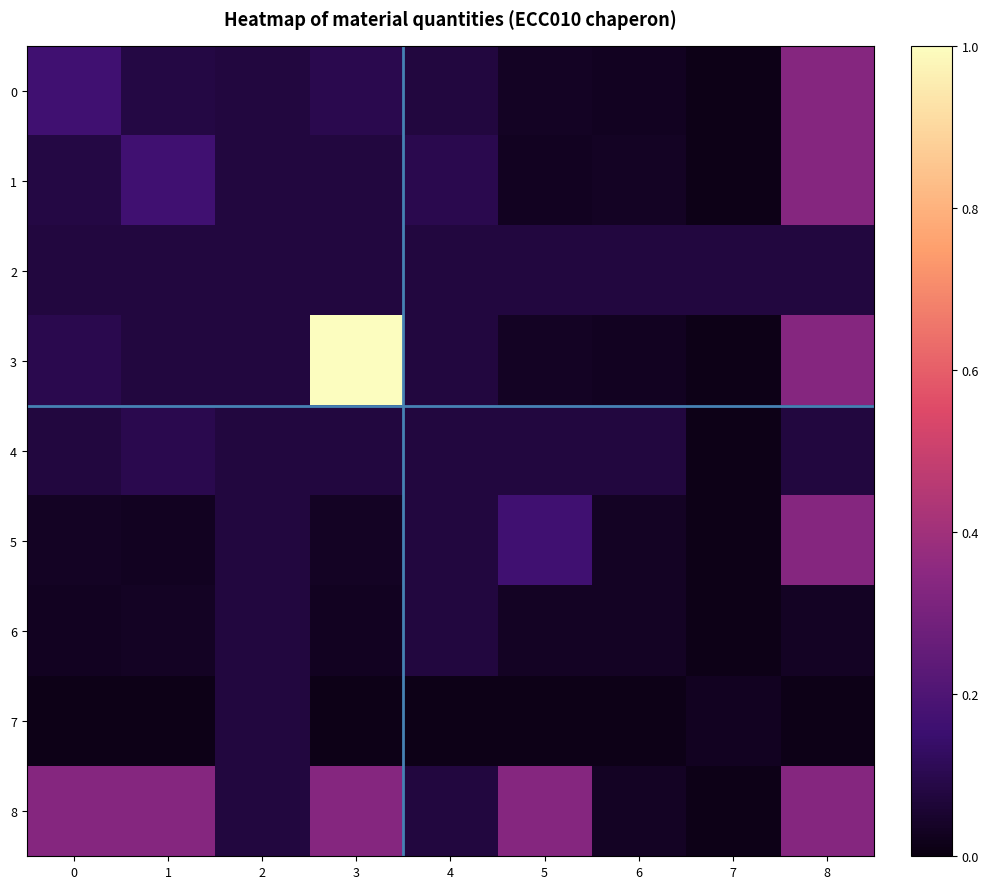

Which series changed the most between 6 and 7?

4